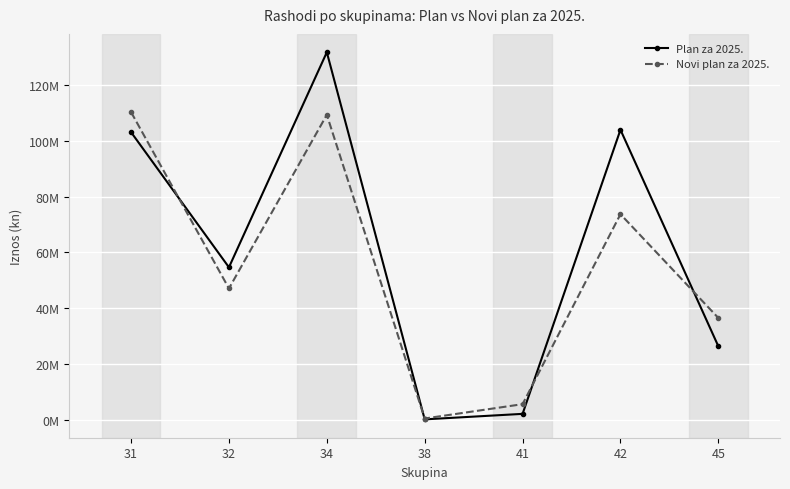

At which label does Plan za 2025. reach its minimum?

38